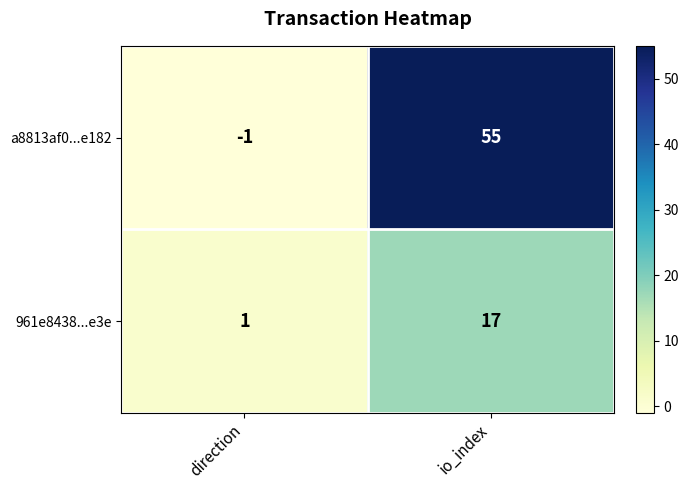

What is the average value of the a8813af0...e182 series?

27